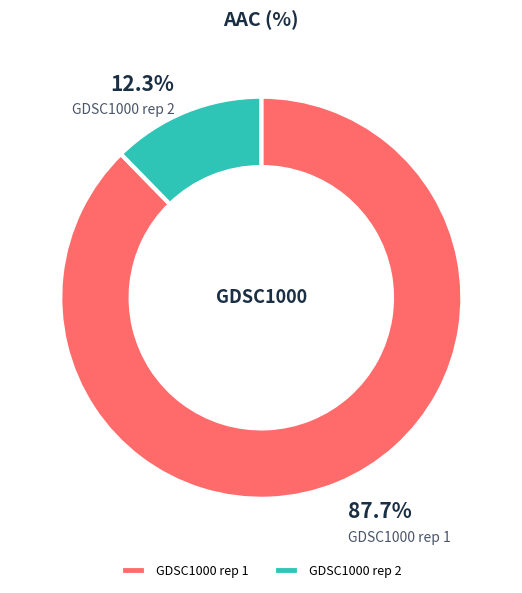

How much of the chart is everything except GDSC1000 rep 2?

87.7%